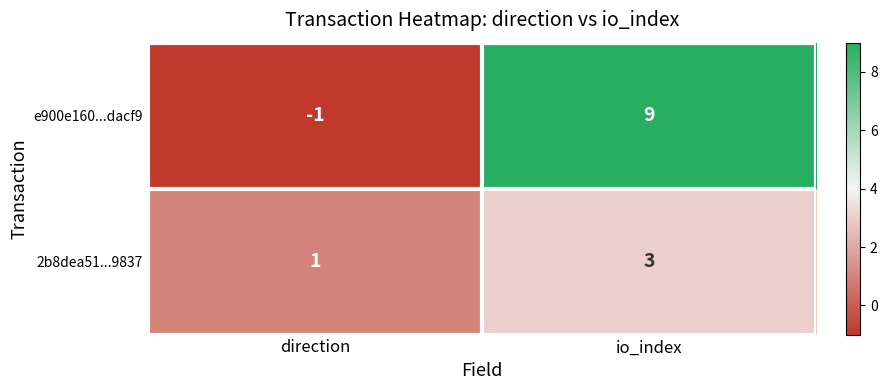

At which label does 2b8dea51...9837 reach its minimum?

direction